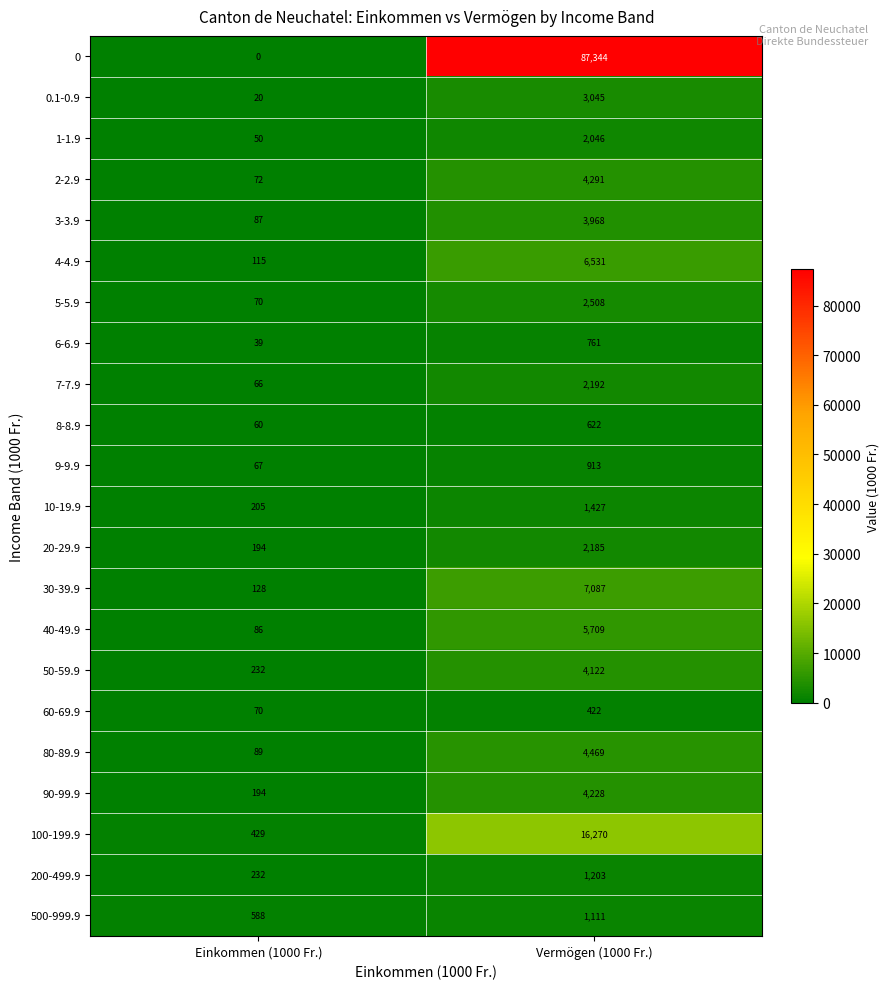

List the labels in order of 9-9.9 value, smallest first.

Einkommen (1000 Fr.), Vermögen (1000 Fr.)